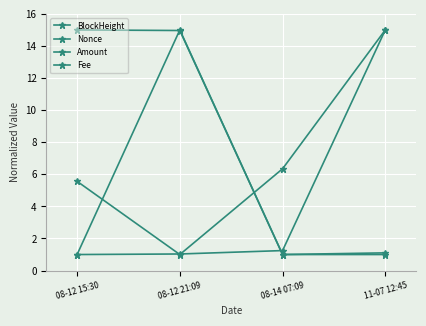

At which category is the sum across all series the highest?

11-07 12:45